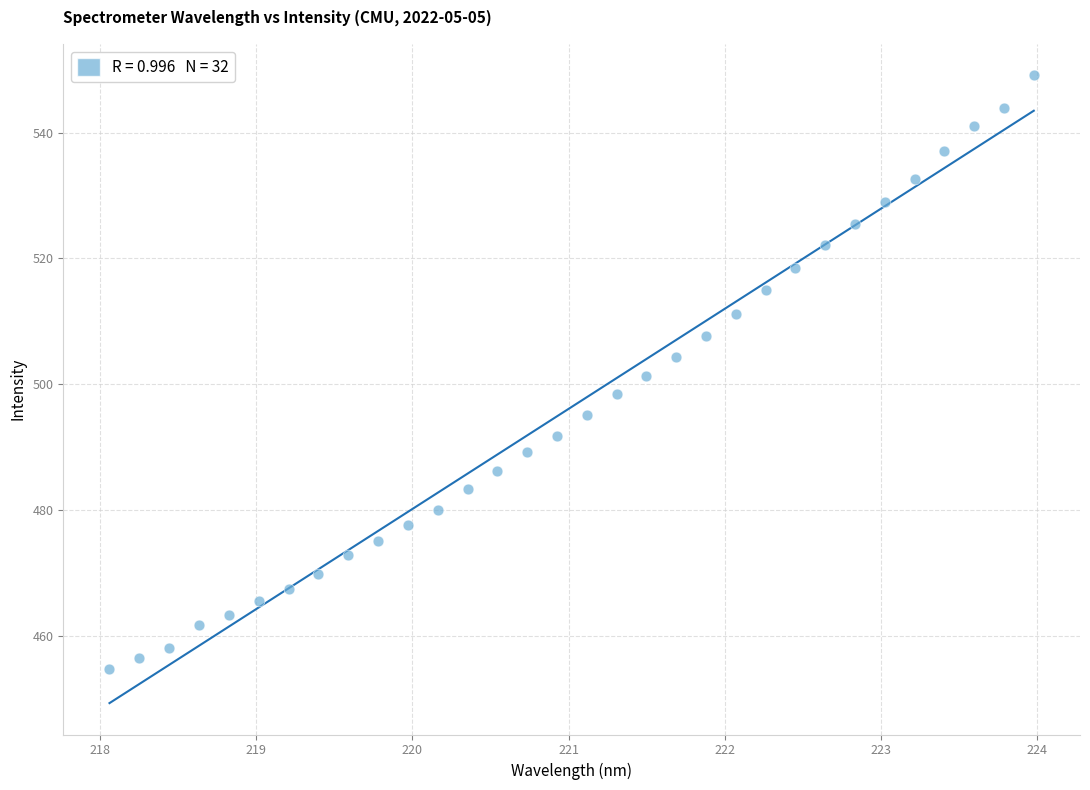

What is the range of X values (max minus min)?

5.9